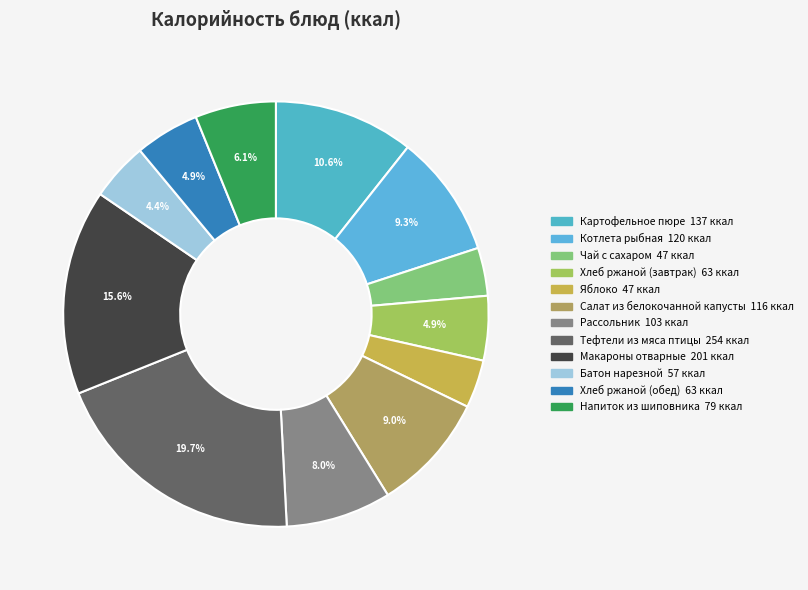

Count the number of slices in the pie.

12